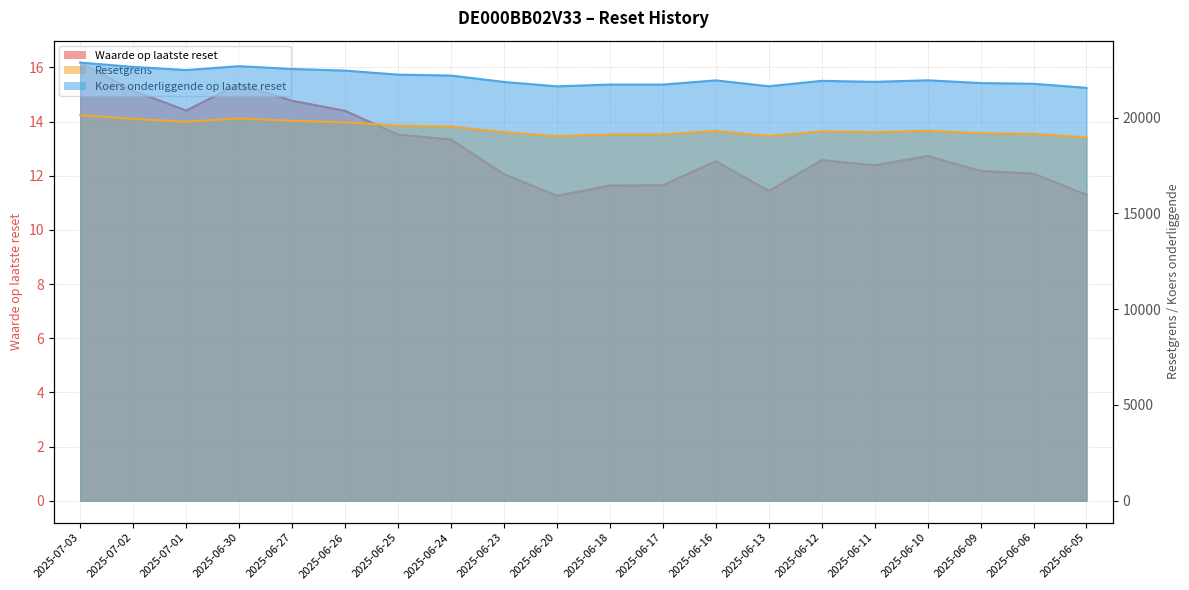

Does the chart display data point markers on the line(s)?

No